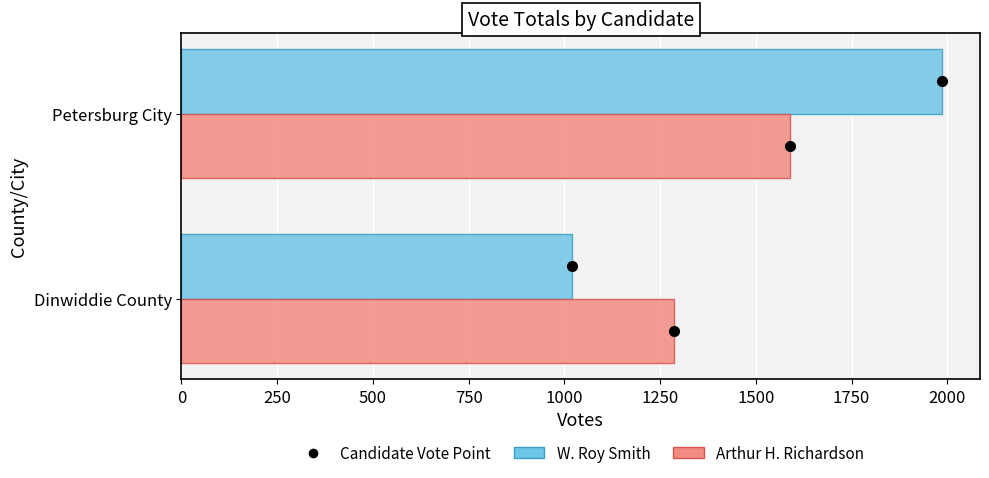

What is the sum of all W. Roy Smith values?

3007